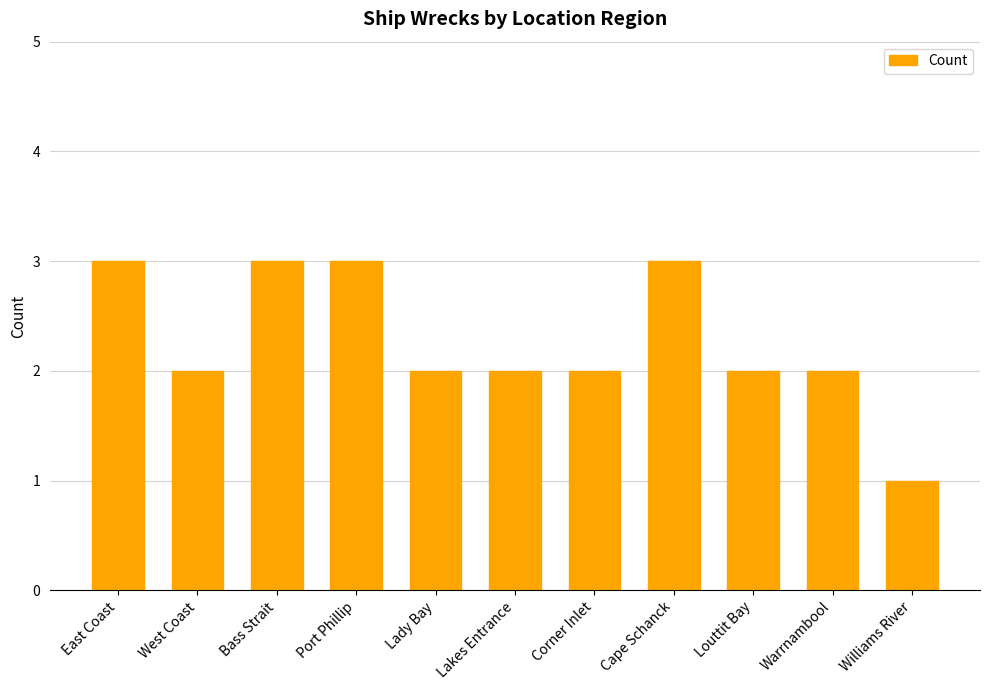

Reading left to right, list all the values displayed in this chart.

East Coast=3	West Coast=2	Bass Strait=3	Port Phillip=3	Lady Bay=2	Lakes Entrance=2	Corner Inlet=2	Cape Schanck=3	Louttit Bay=2	Warrnambool=2	Williams River=1